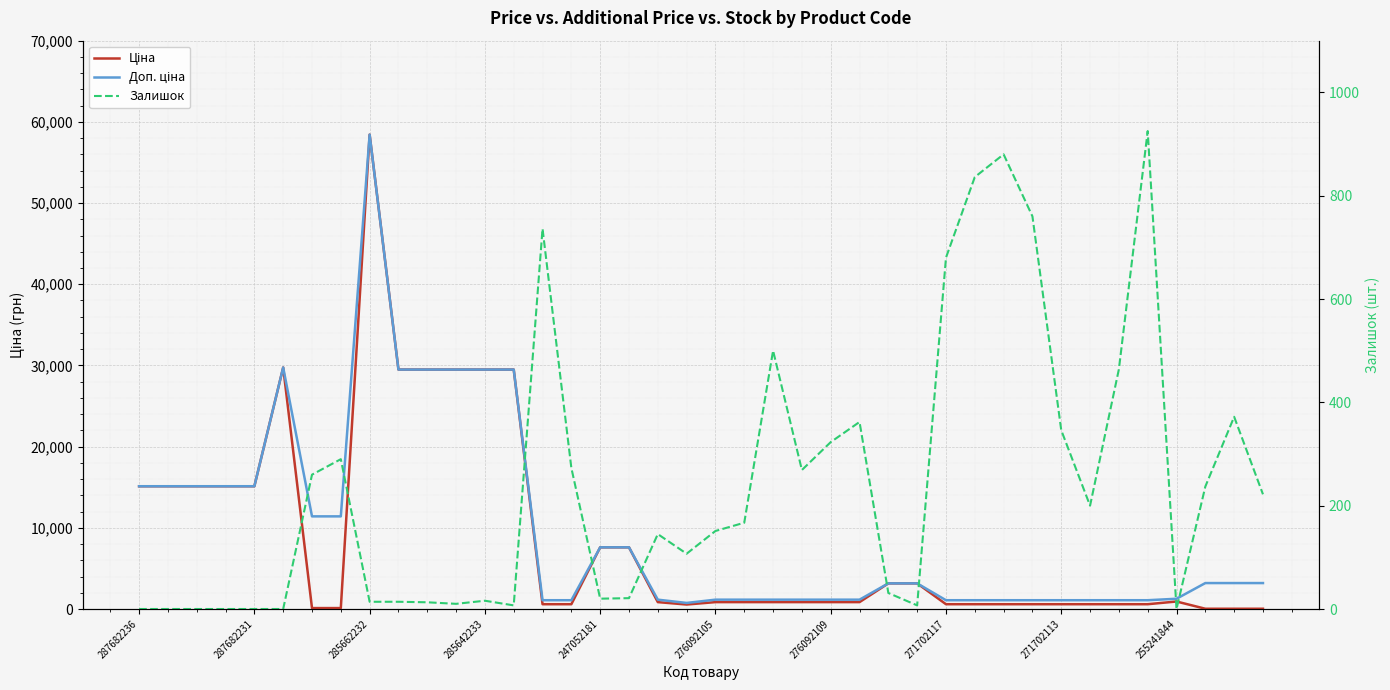

How many interior local peaks does the Ціна series have?

3